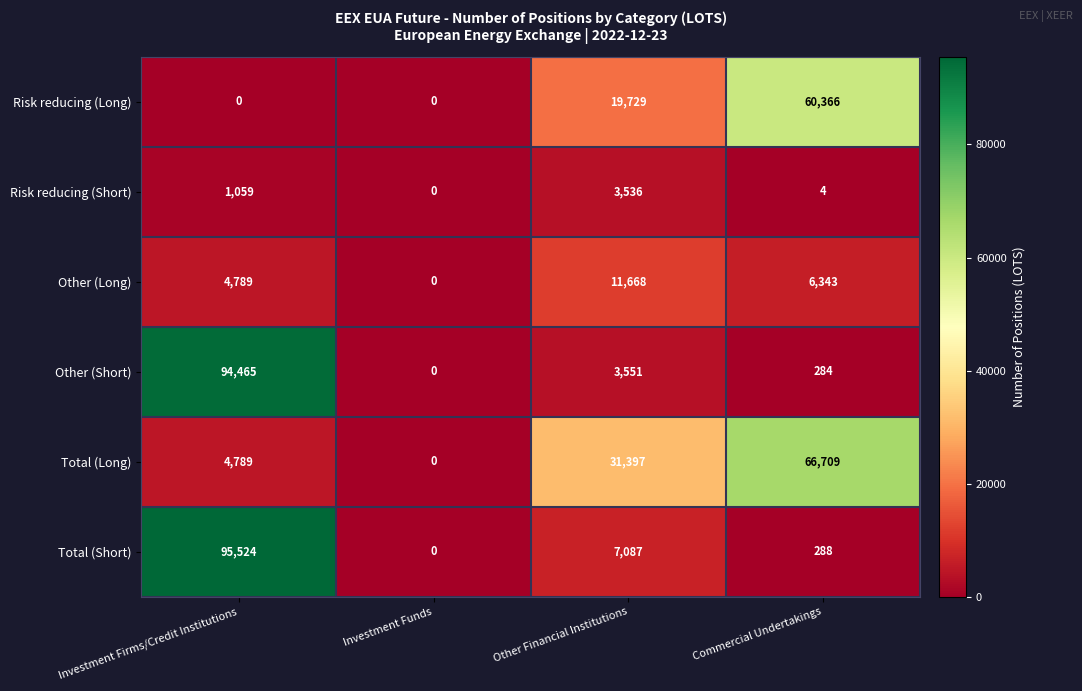

What is the sum of the Total (Short) values at Investment Firms/Credit Institutions and Other Financial Institutions?

102611